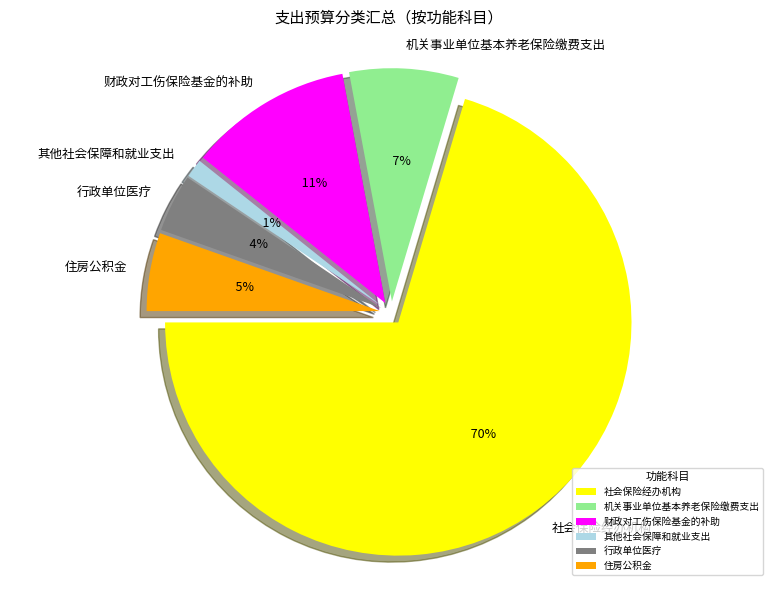

To the nearest percent, what percentage of the pie is 其他社会保障和就业支出?

1%